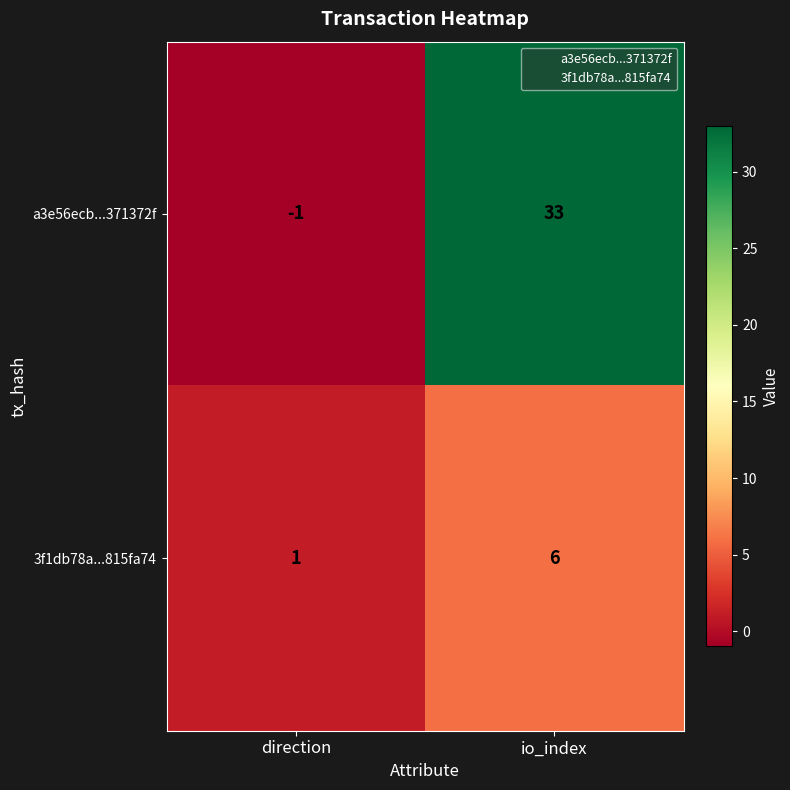

Where is 3f1db78a...815fa74 nearest to the value 3?

direction